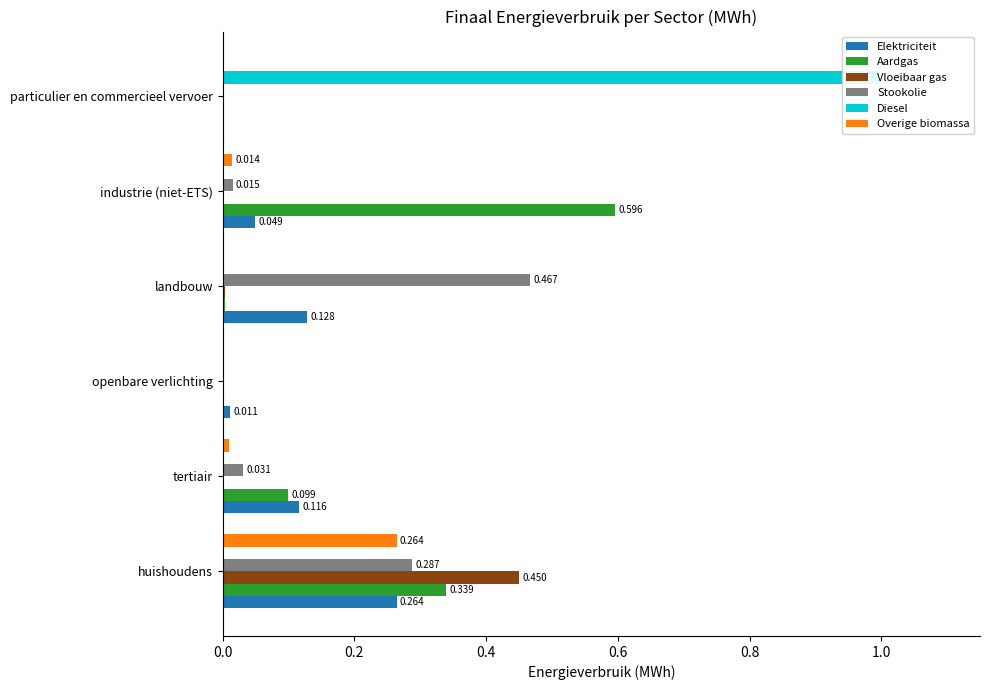

What position from the right is landbouw?

3